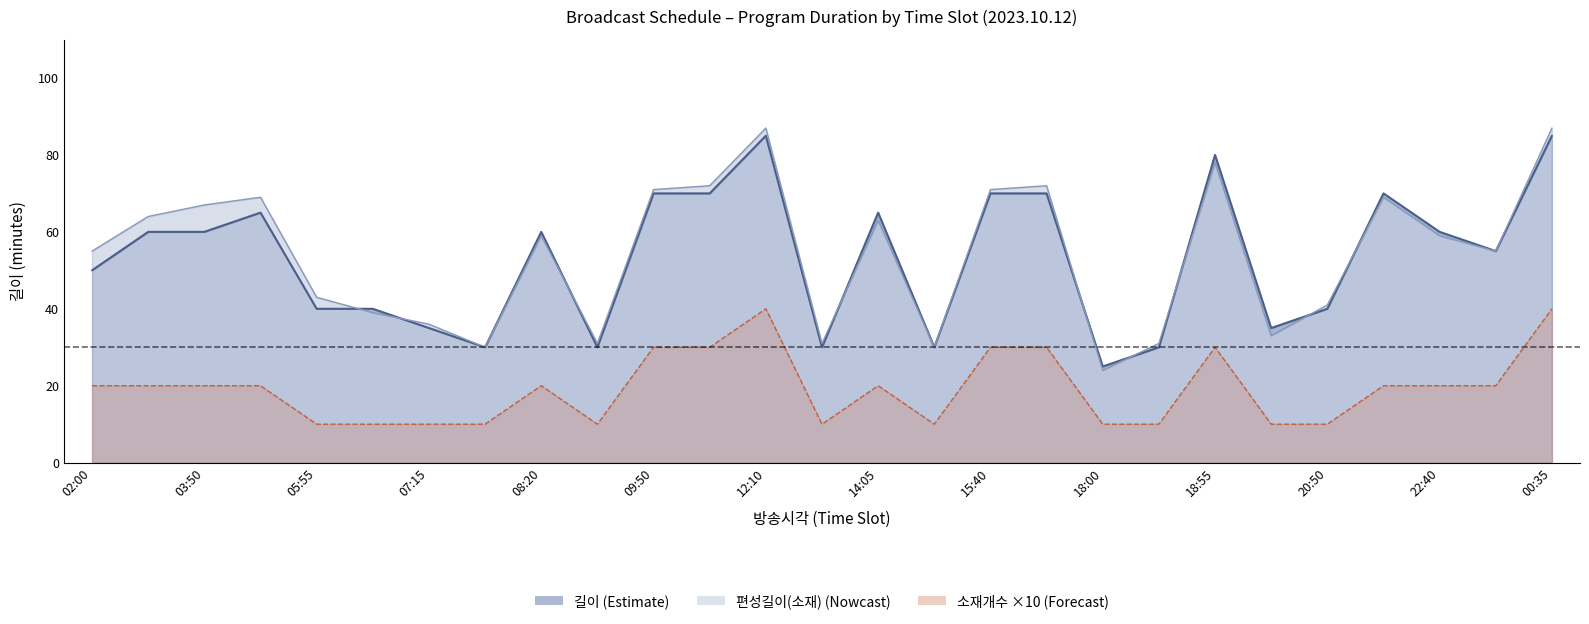

What is the label of the 14th point from the right?

13:35